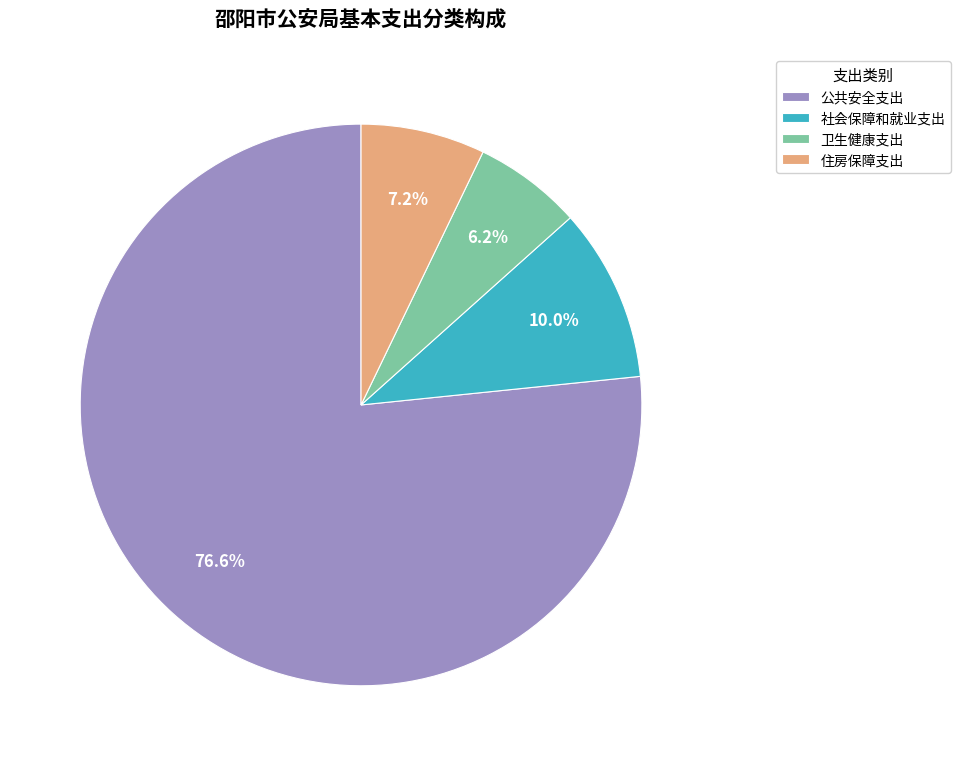

Rank the categories by value from lowest to highest.

卫生健康支出, 住房保障支出, 社会保障和就业支出, 公共安全支出